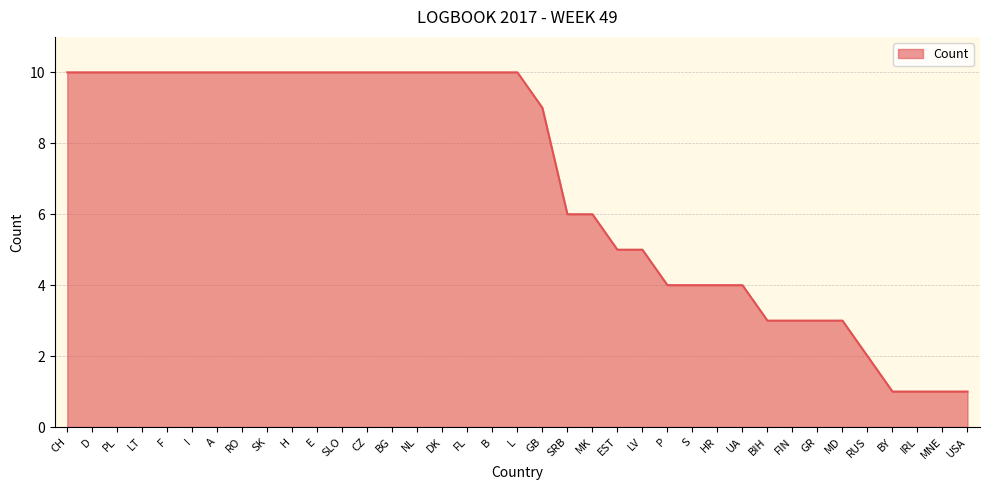

What position from the left is H?

10